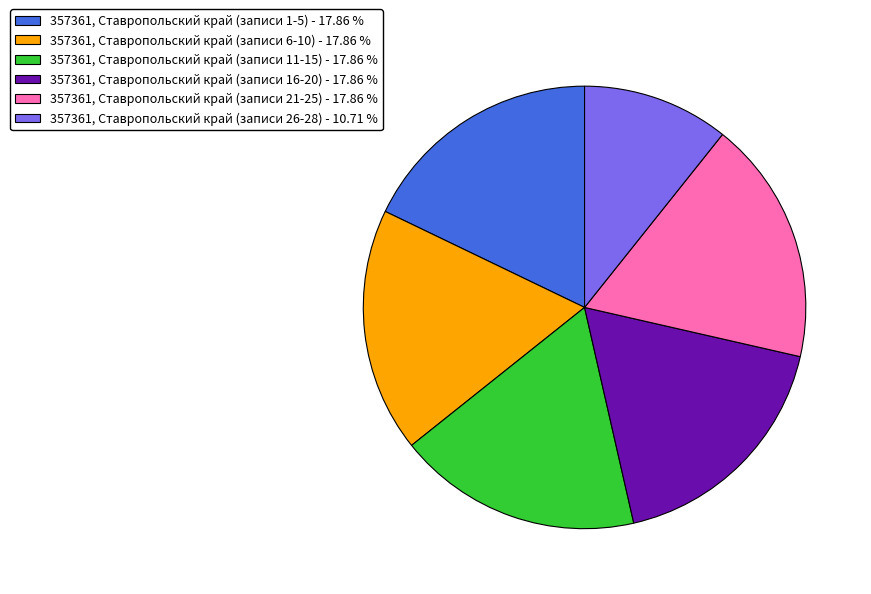

Does 357361, Ставропольский край (записи 26-28) - 10.71 % represent more than half of the total?

No